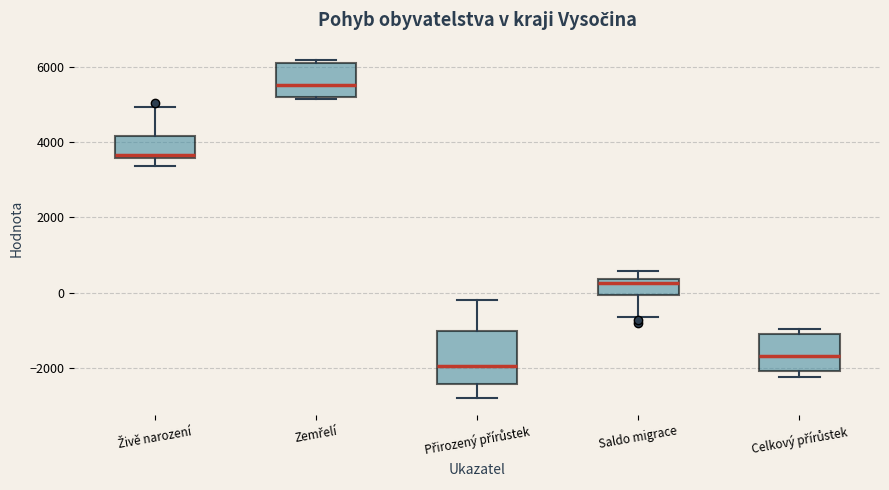

Which box's median line is the lowest?

Přirozený přírůstek